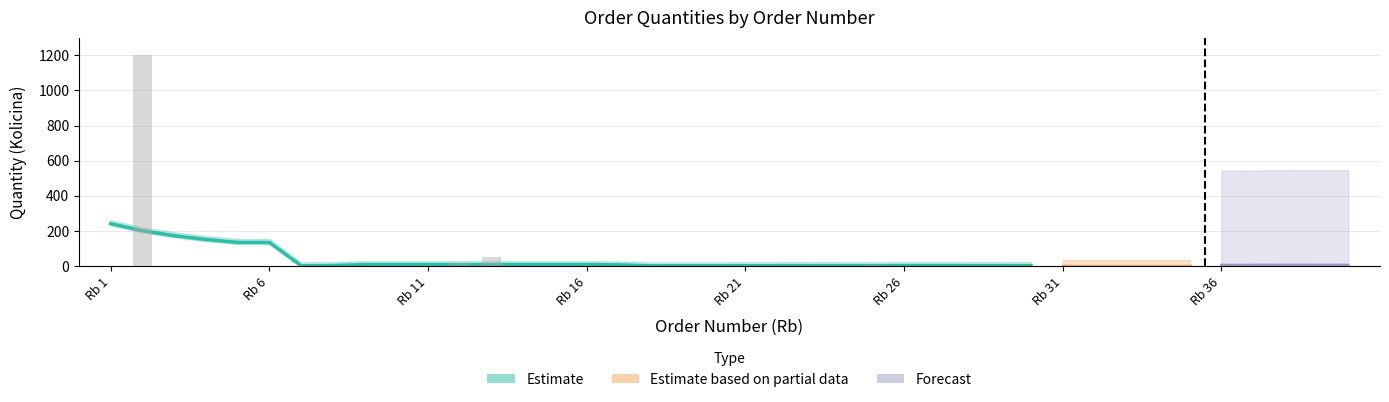

Does the chart contain any negative values?

No